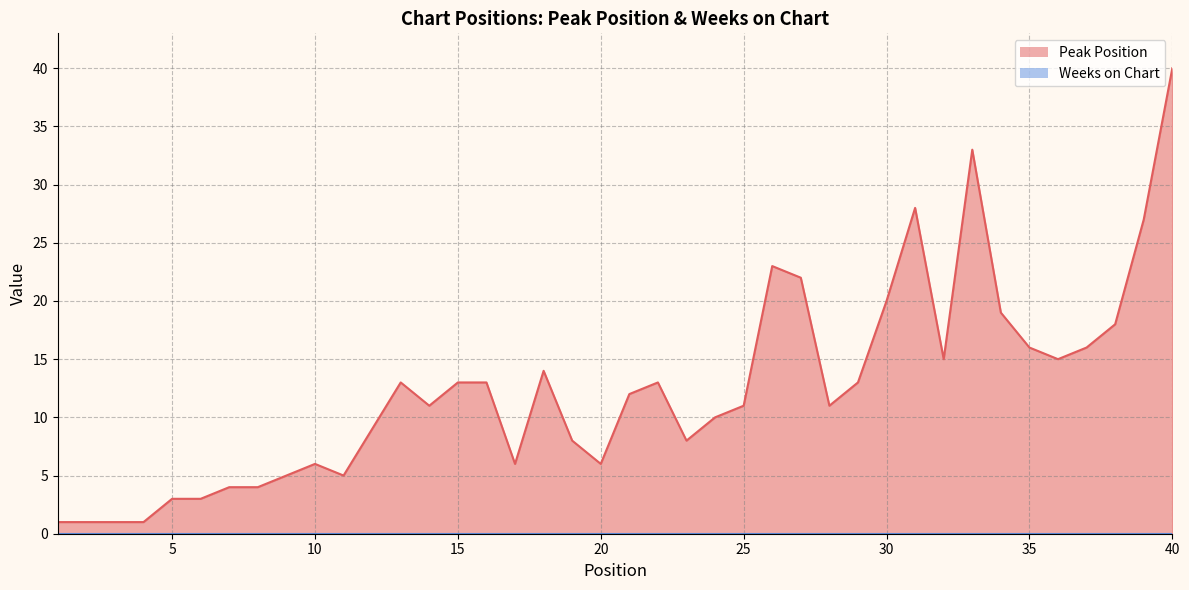

Rank the categories by value from highest to lowest.

40, 33, 31, 39, 26, 27, 30, 34, 38, 35, 37, 32, 36, 18, 13, 15, 16, 22, 29, 21, 14, 25, 28, 24, 12, 19, 23, 10, 17, 20, 9, 11, 7, 8, 5, 6, 1, 2, 3, 4